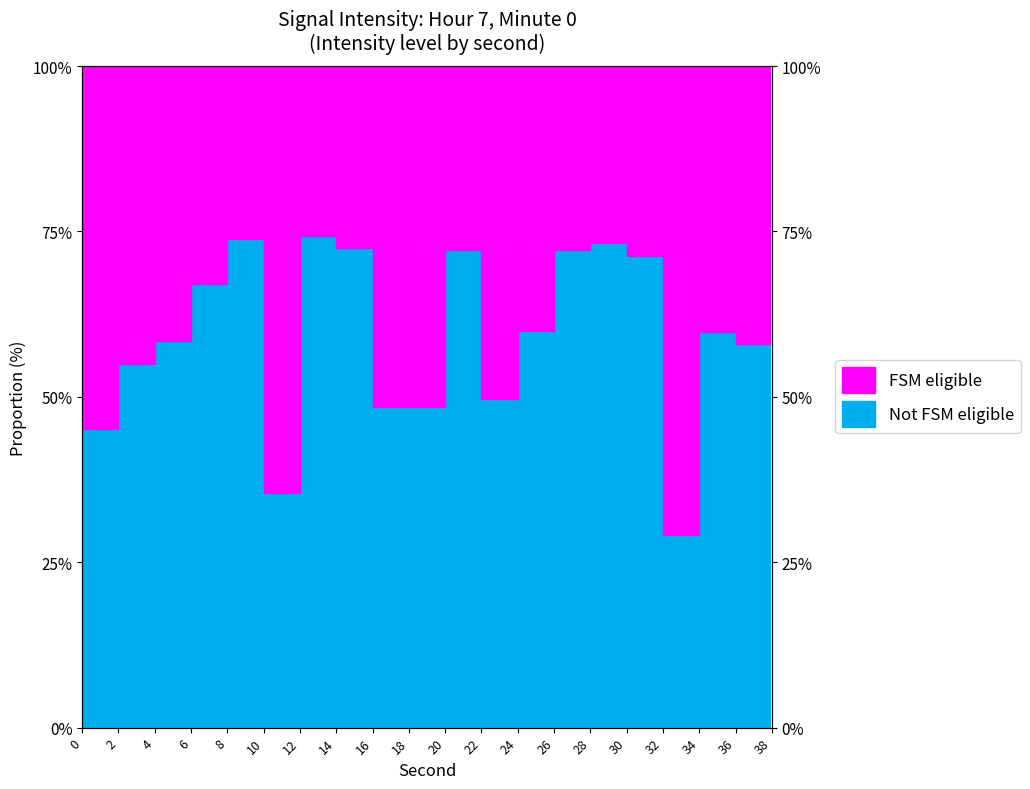

True or false: there are more than 0 points higher than both neighbors.

True